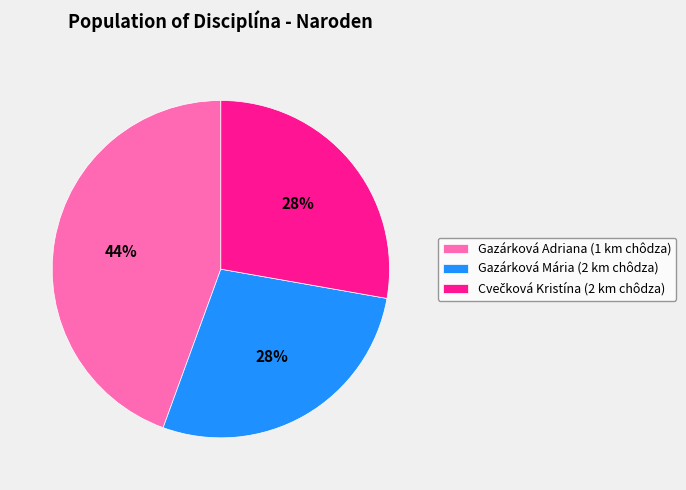

Which category has the biggest portion of the pie?

Gazárková Adriana (1 km chôdza)